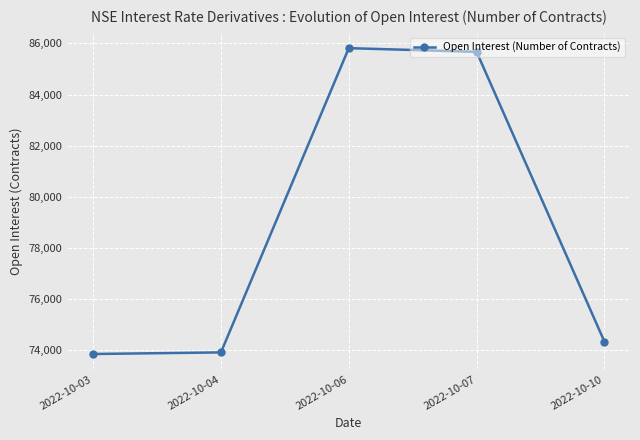

What is the approximate value at 2022-10-03?

73845